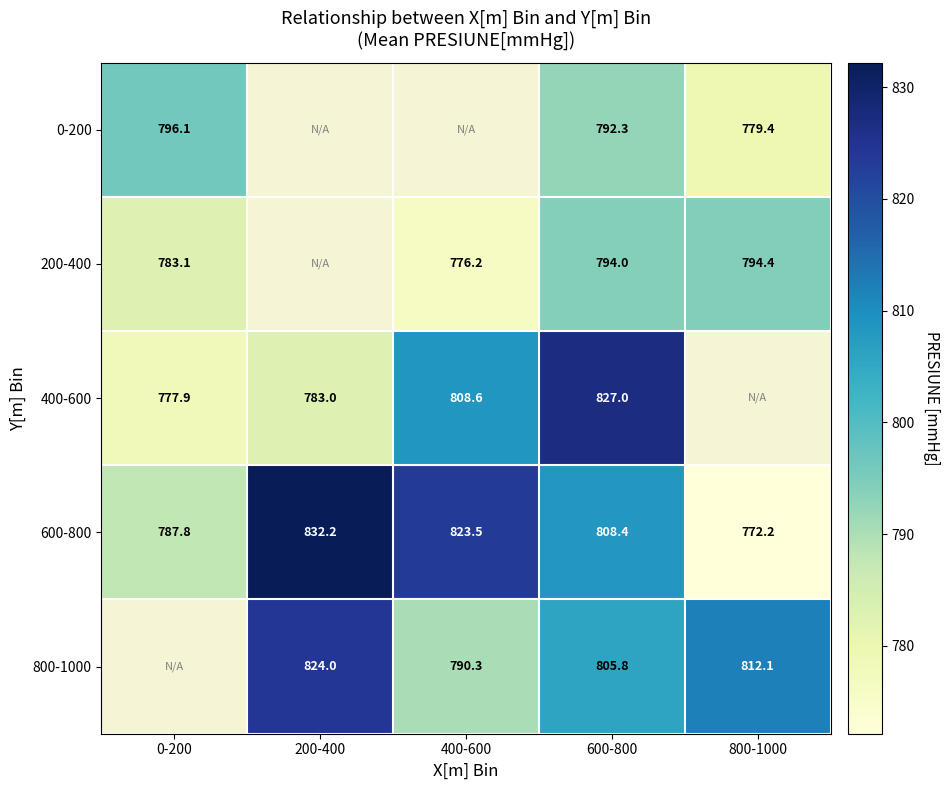

Rank the categories by 600-800 value from lowest to highest.

800-1000, 0-200, 600-800, 400-600, 200-400